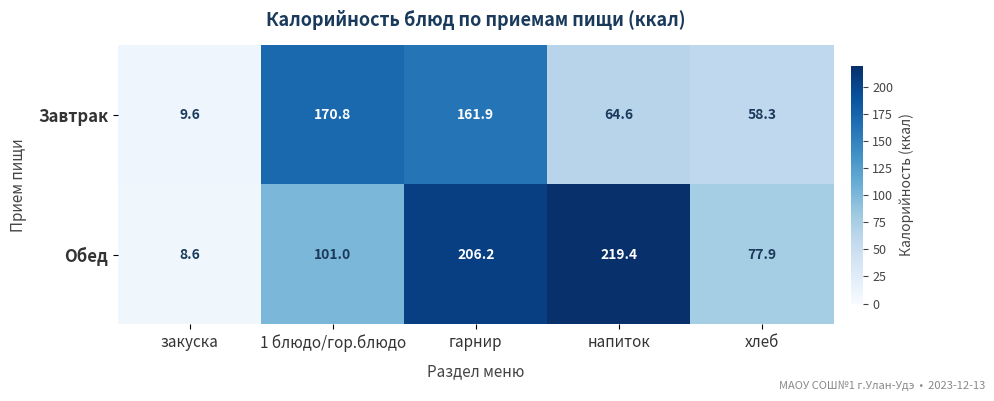

What is the minimum value for Завтрак?

9.6